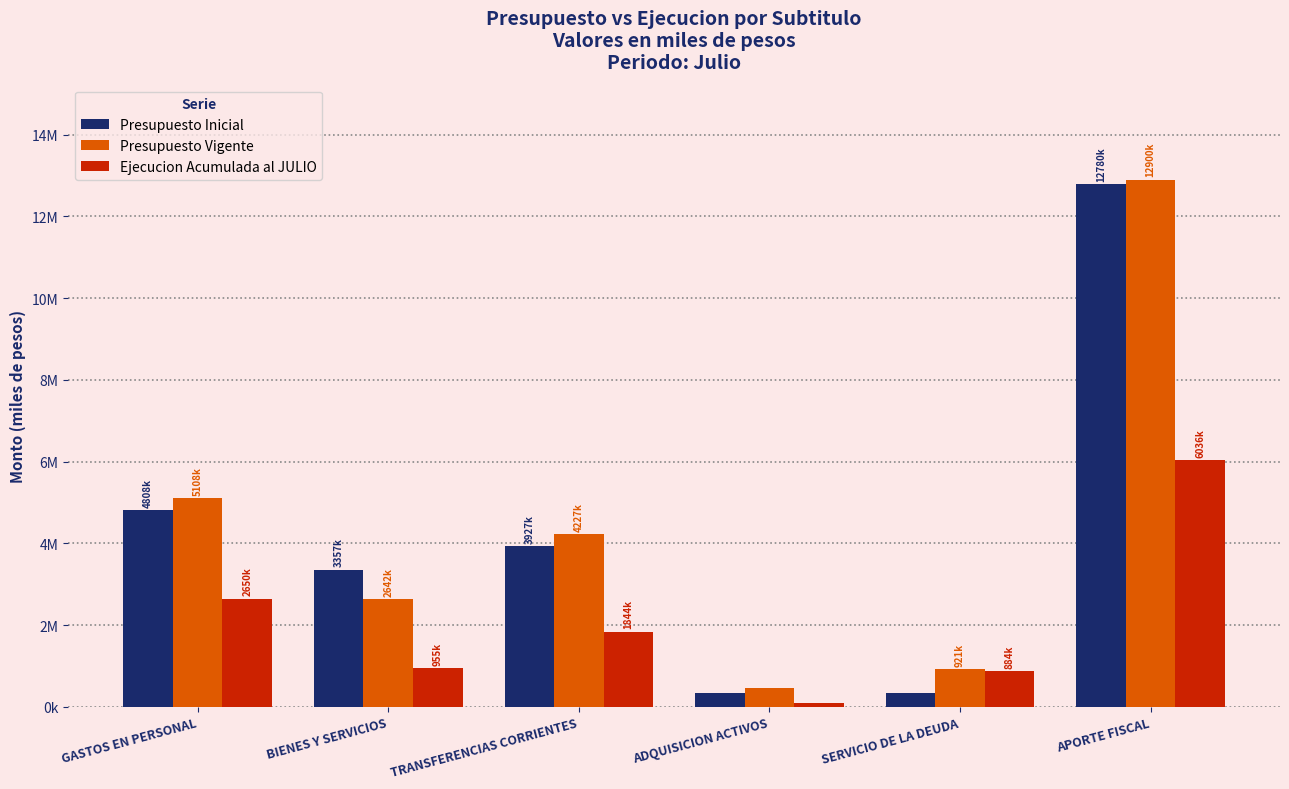

At which label is Presupuesto Inicial closest to 6562076?

GASTOS EN PERSONAL